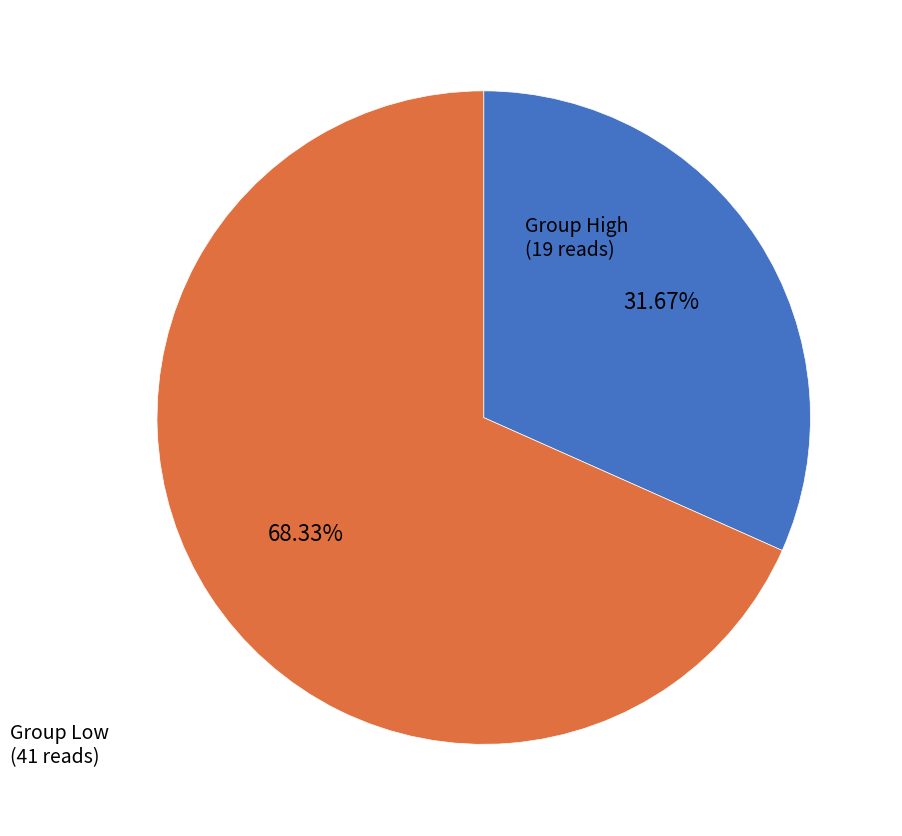

Rank the categories by value from highest to lowest.

Group Low, Group High